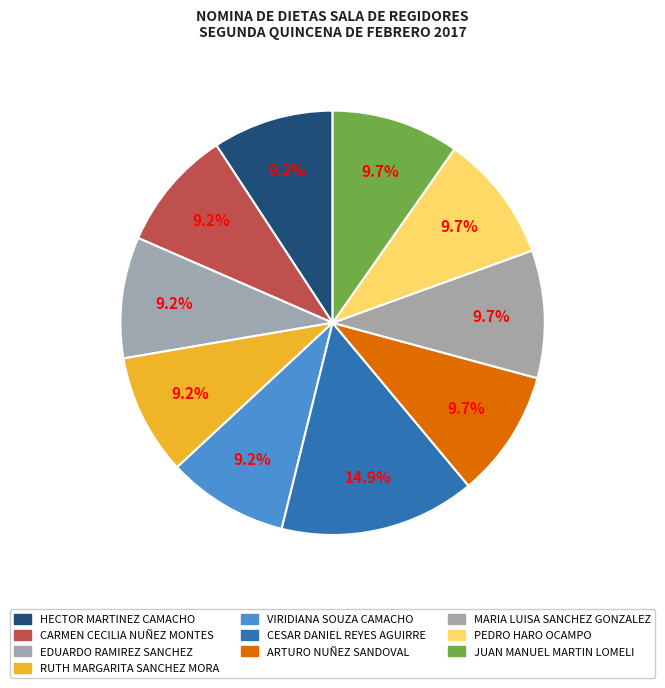

How many slices are in this pie chart?

10